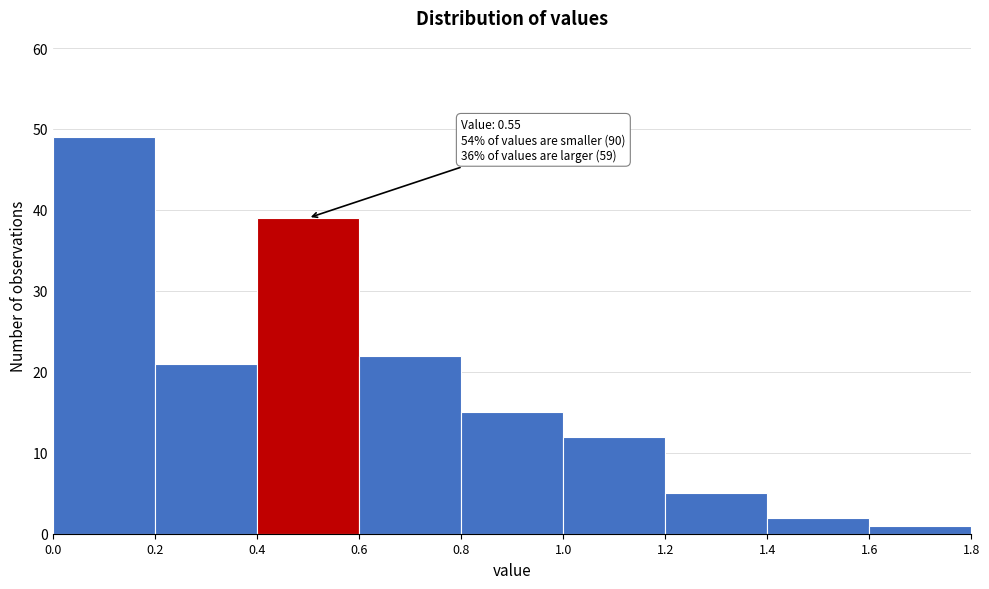

Which range on the x-axis has the tallest bar?

0.0 to 0.2